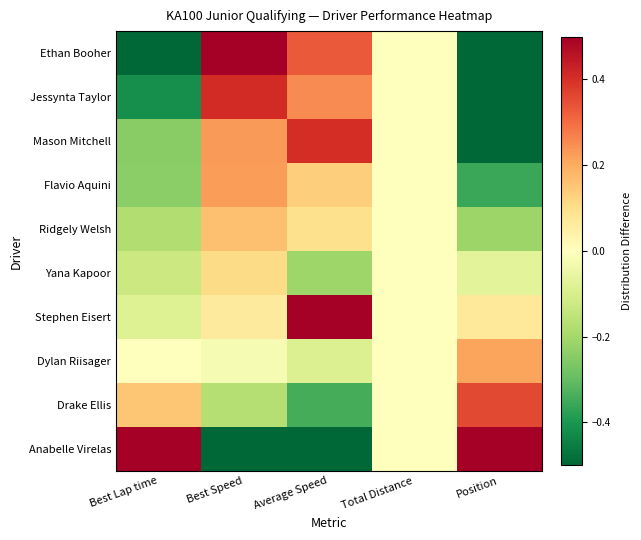

Reading right to left, extract all data points from this chart.

Ethan Booher: Position=-0.5	Total Distance=0.0	Average Speed=0.3	Best Speed=0.5	Best Lap time=-0.5
Jessynta Taylor: Position=-0.5	Total Distance=0.0	Average Speed=0.3	Best Speed=0.4	Best Lap time=-0.4
Mason Mitchell: Position=-0.5	Total Distance=0.0	Average Speed=0.4	Best Speed=0.2	Best Lap time=-0.2
Flavio Aquini: Position=-0.4	Total Distance=0.0	Average Speed=0.1	Best Speed=0.2	Best Lap time=-0.2
Ridgely Welsh: Position=-0.2	Total Distance=0.0	Average Speed=0.1	Best Speed=0.2	Best Lap time=-0.2
Yana Kapoor: Position=-0.1	Total Distance=0.0	Average Speed=-0.2	Best Speed=0.1	Best Lap time=-0.1
Stephen Eisert: Position=0.1	Total Distance=0.0	Average Speed=0.5	Best Speed=0.1	Best Lap time=-0.1
Dylan Riisager: Position=0.2	Total Distance=0.0	Average Speed=-0.1	Best Speed=-0.0	Best Lap time=0.0
Drake Ellis: Position=0.4	Total Distance=0.0	Average Speed=-0.3	Best Speed=-0.2	Best Lap time=0.2
Anabelle Virelas: Position=0.5	Total Distance=0.0	Average Speed=-0.5	Best Speed=-0.5	Best Lap time=0.5